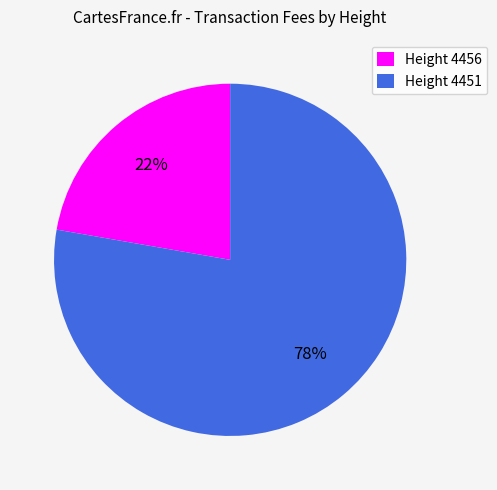

How many segments does this pie chart have?

2